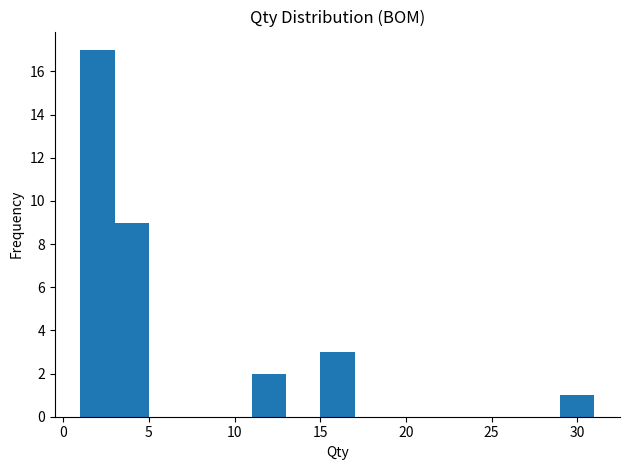

What is the height of the bar covering 11 to 13 on the x-axis? The values are not printed on the chart, so give them approximately, as read against the axis.

2